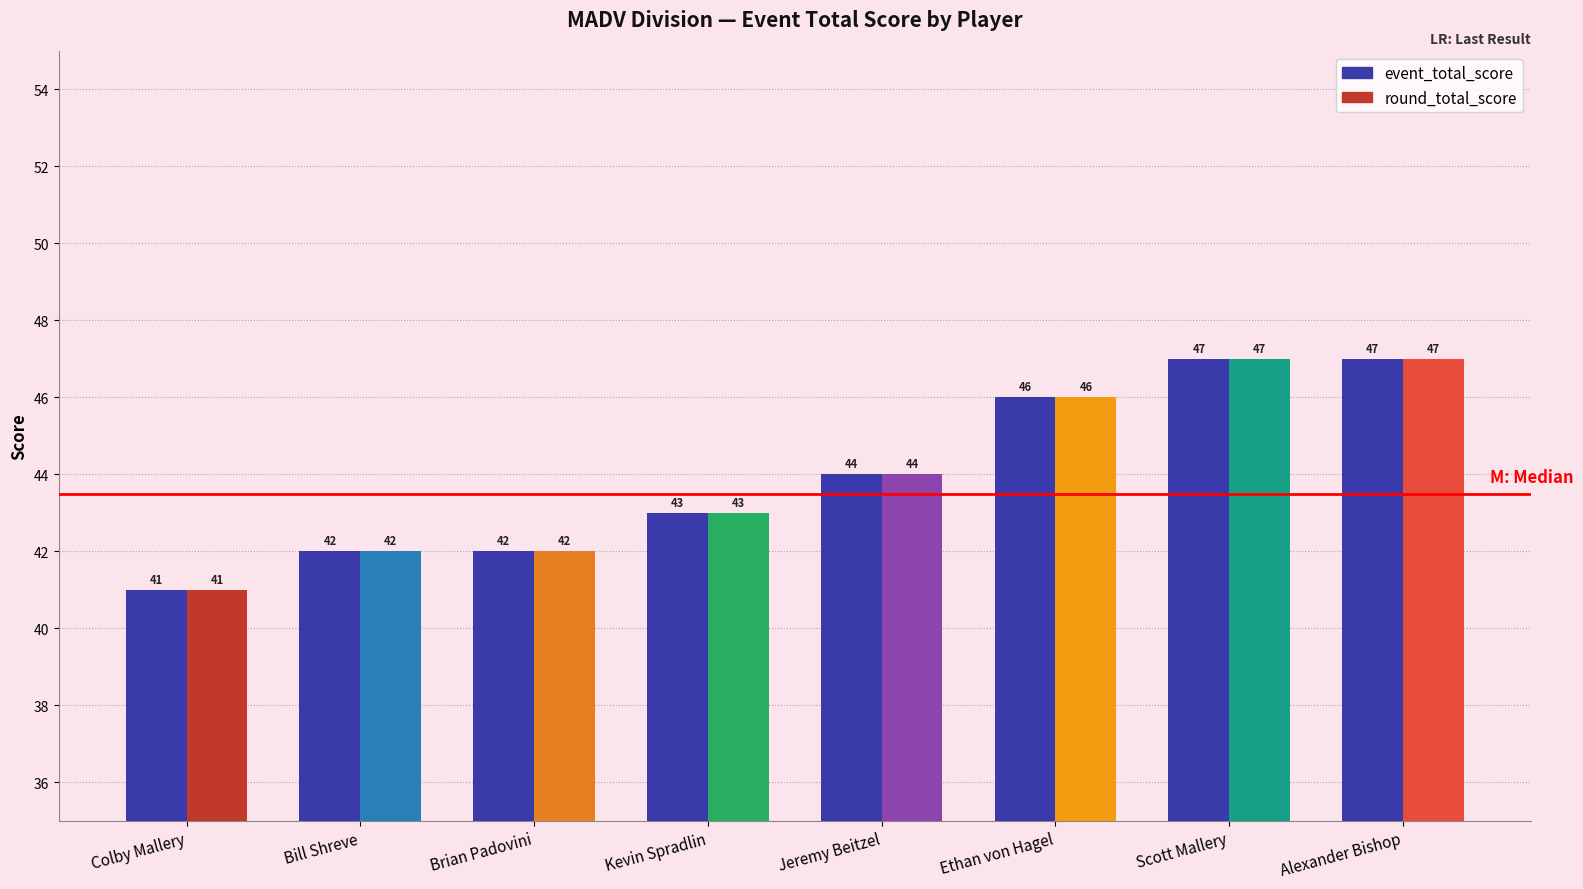

What is the difference between the maximum and second lowest values in the event_total_score series?

5